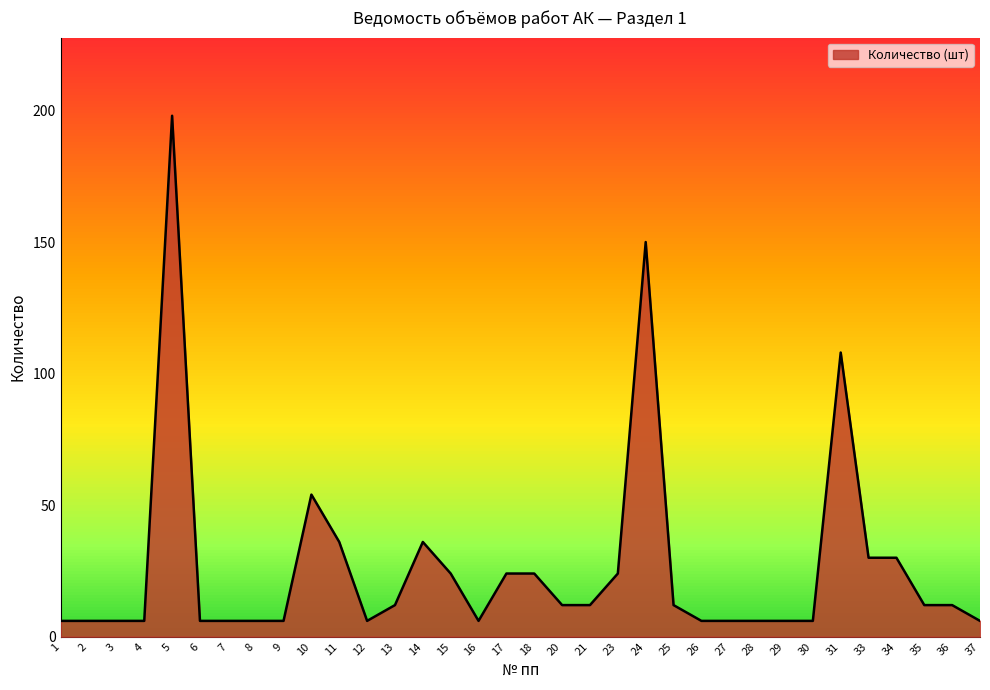

At which category does the chart reach its peak across all series?

5